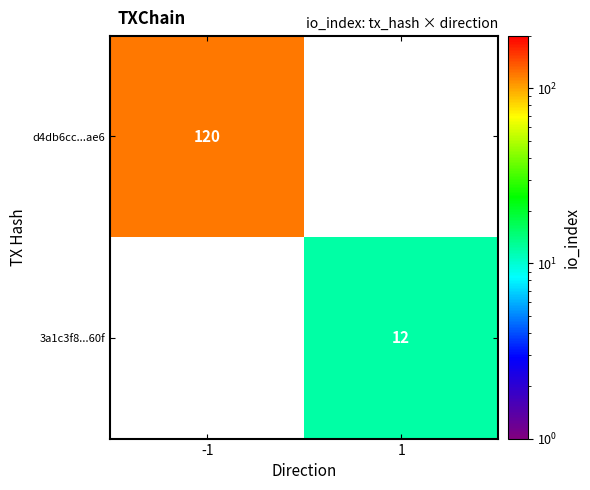

The 3a1c3f8...60f series shows 7 at 1. True or false?

False